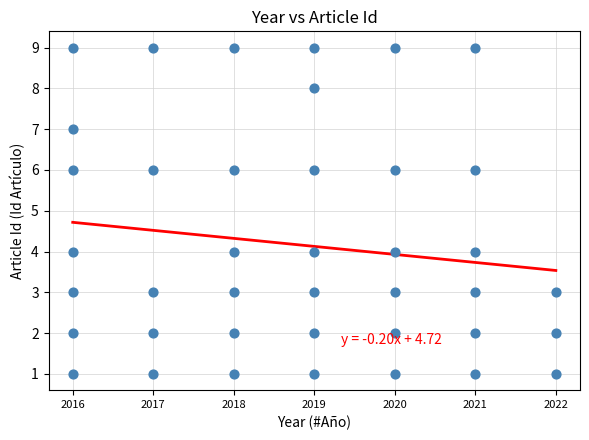

What is the range of X values (max minus min)?

6